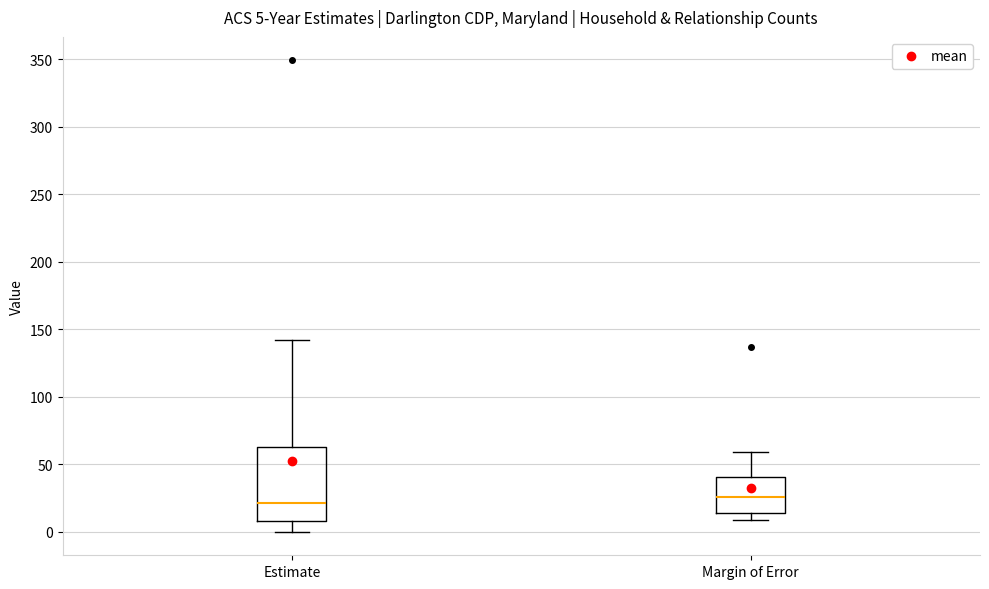

Which box is the tallest, from its lower edge to its upper edge?

Estimate